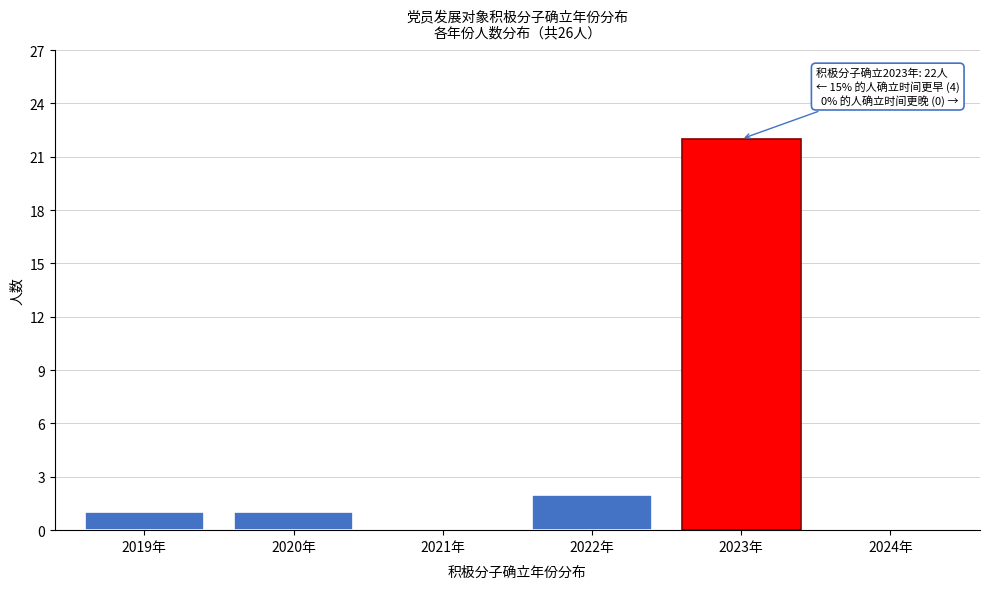

Reading left to right, extract all data points from this chart.

2019年=1	2020年=1	2021年=0	2022年=2	2023年=22	2024年=0